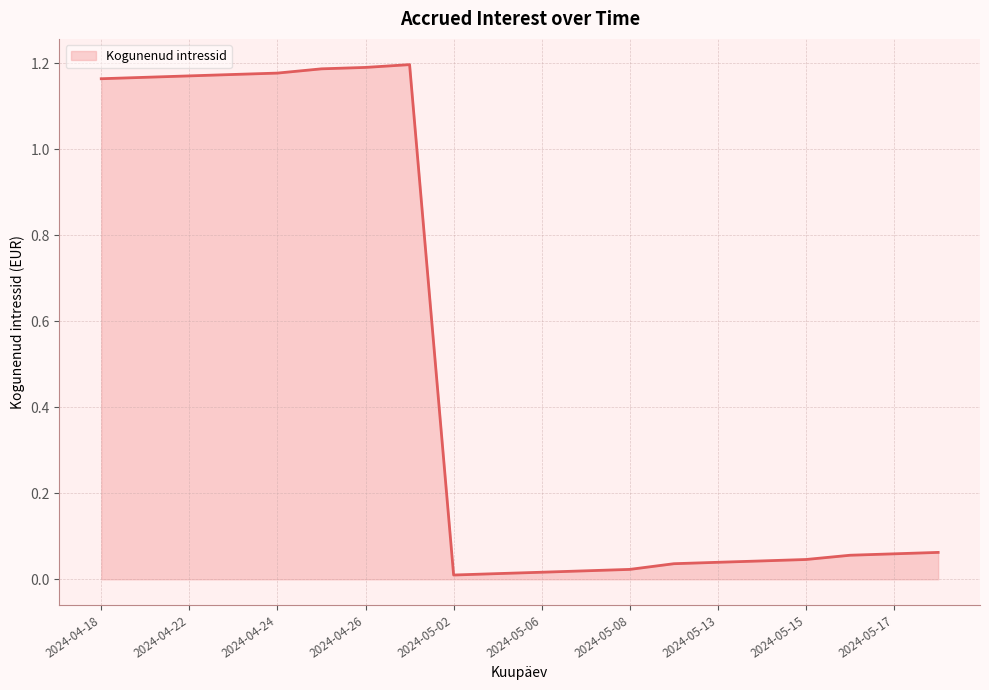

What is the sum of all values?

9.9